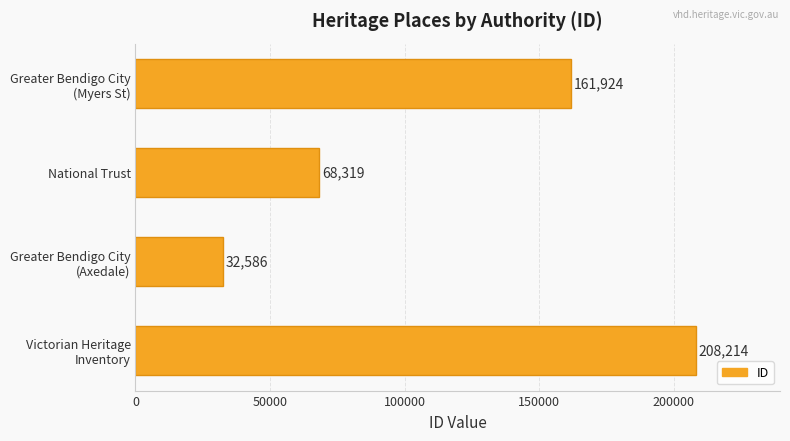

How many values are between 68319 and 208214?

3